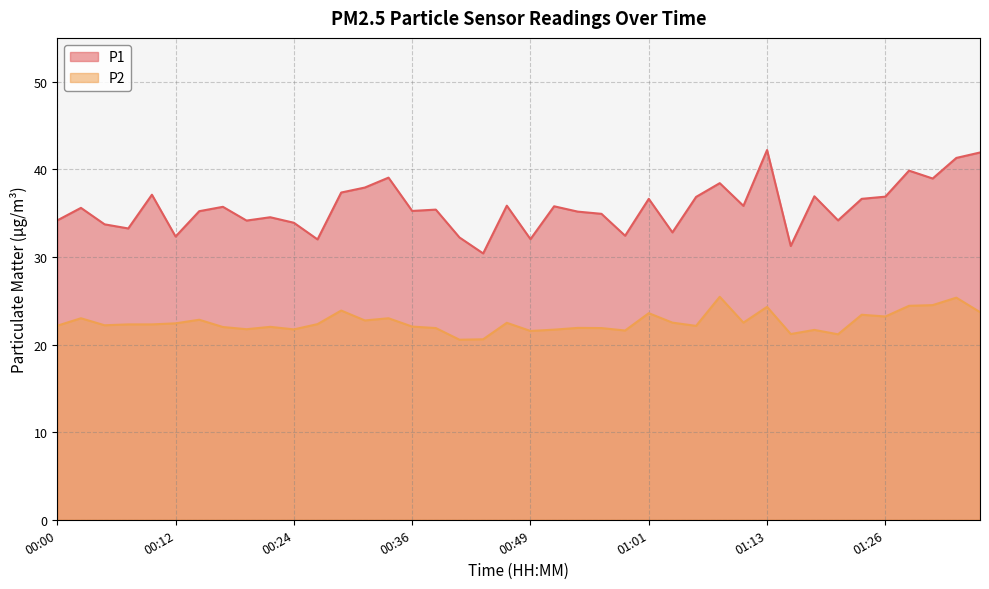

Rank the series by their average value, from highest to lowest.

P1, P2